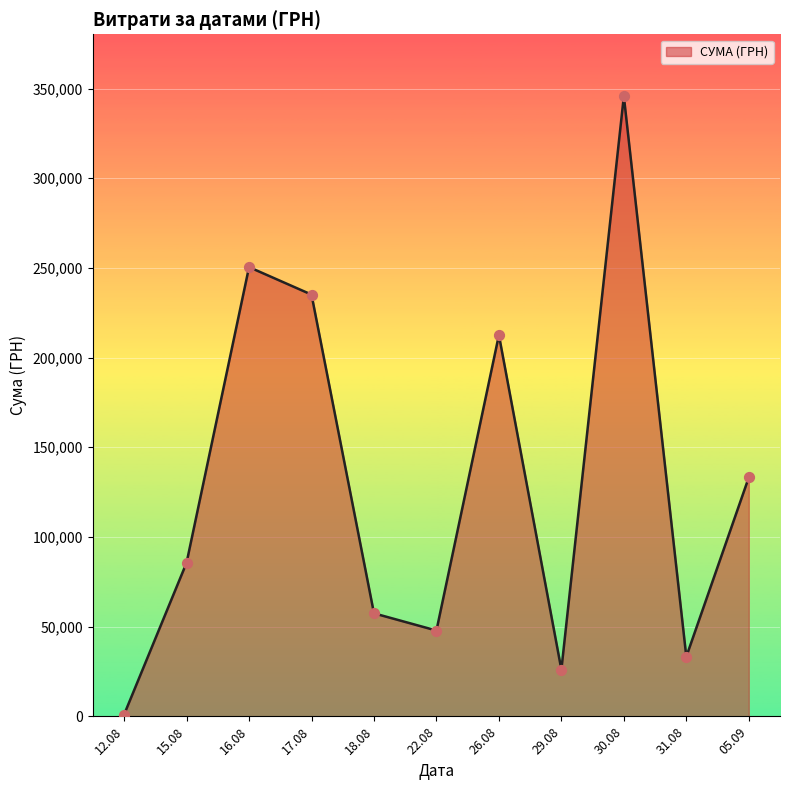

Approximately how many times larger is the value at 22.08 compared to 18.08?

0.8